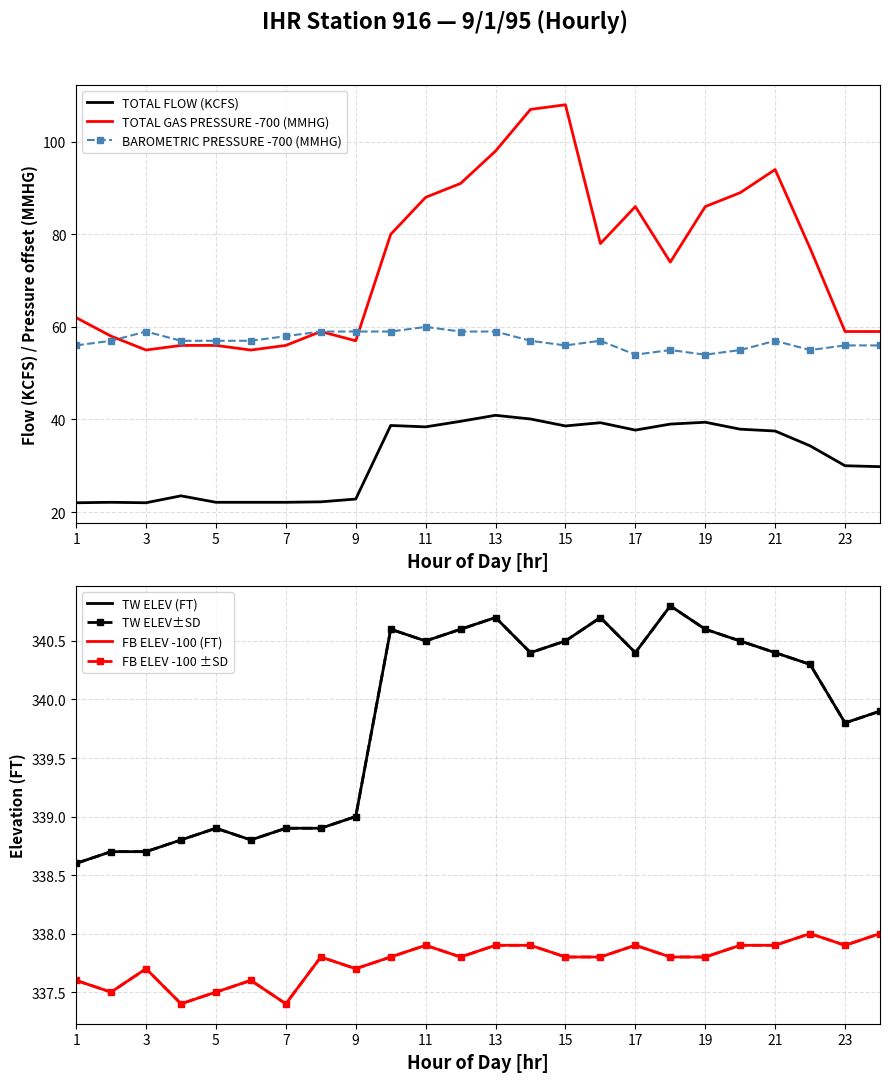

Count the number of categories in the chart.

24